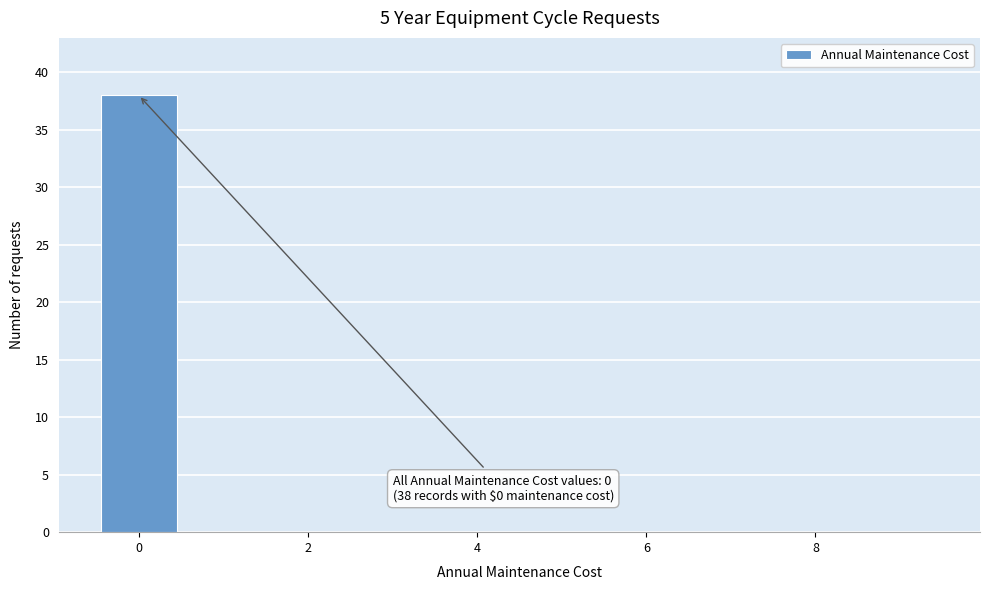

Over which range of the x-axis is the bar tallest?

-0.5 to 0.5